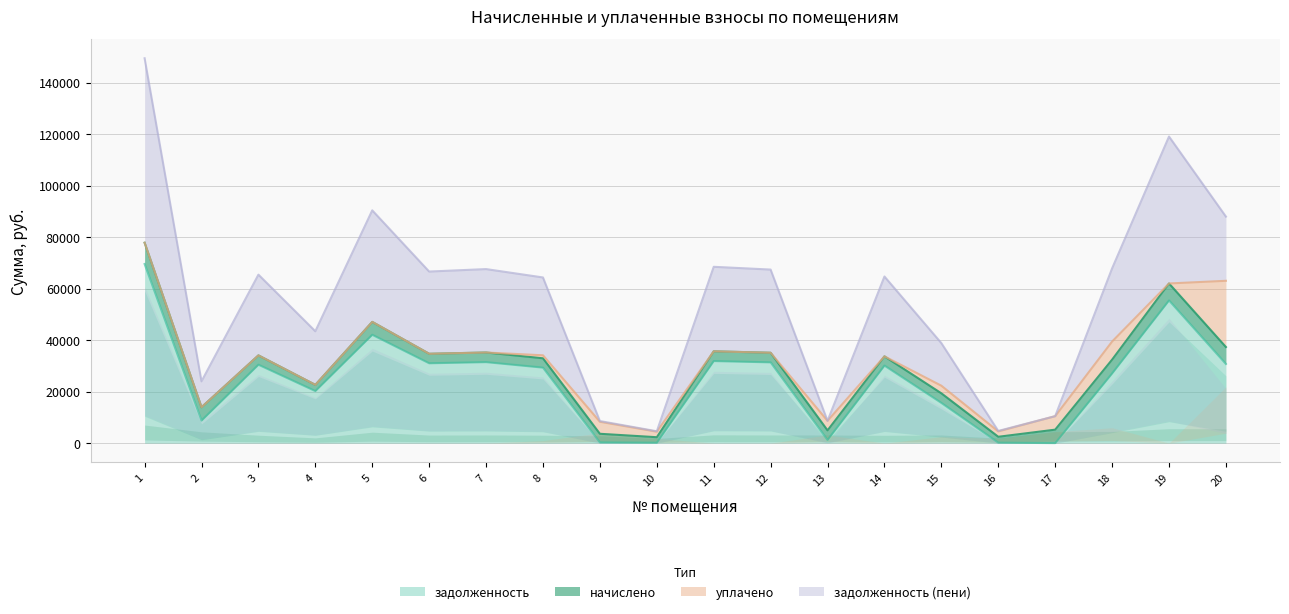

Which category has the lowest value across all series?

17